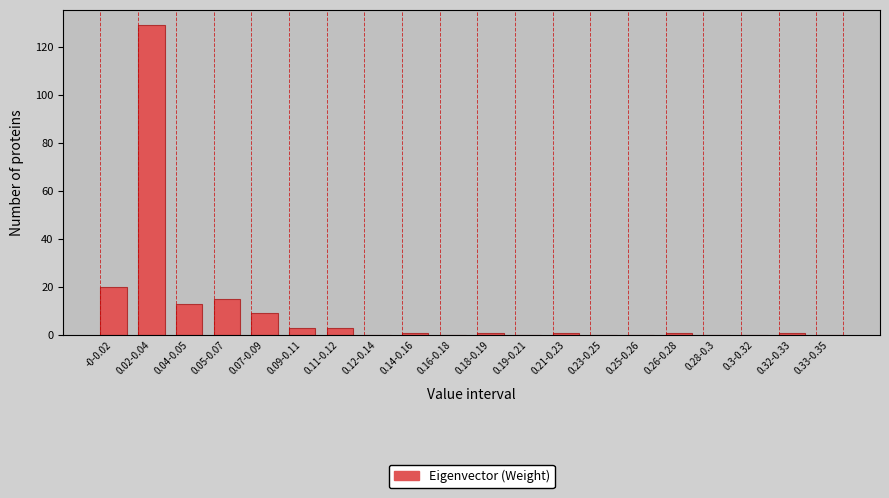

Reading left to right, extract all data points from this chart.

-0-0.02=20	0.02-0.04=129	0.04-0.05=13	0.05-0.07=15	0.07-0.09=9	0.09-0.11=3	0.11-0.12=3	0.12-0.14=0	0.14-0.16=1	0.16-0.18=0	0.18-0.19=1	0.19-0.21=0	0.21-0.23=1	0.23-0.25=0	0.25-0.26=0	0.26-0.28=1	0.28-0.3=0	0.3-0.32=0	0.32-0.33=1	0.33-0.35=0